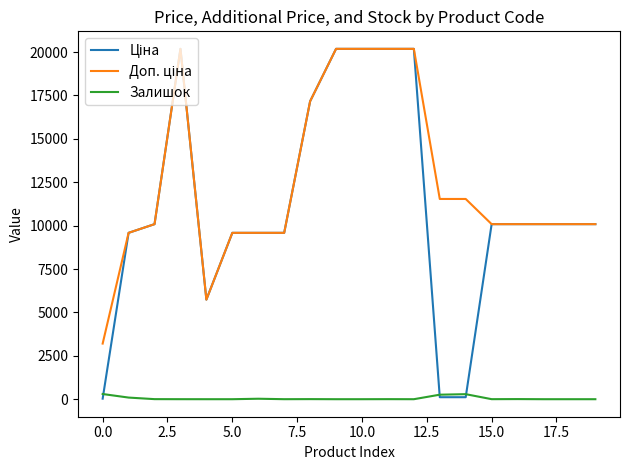

What is the greatest value displayed?

20186.0